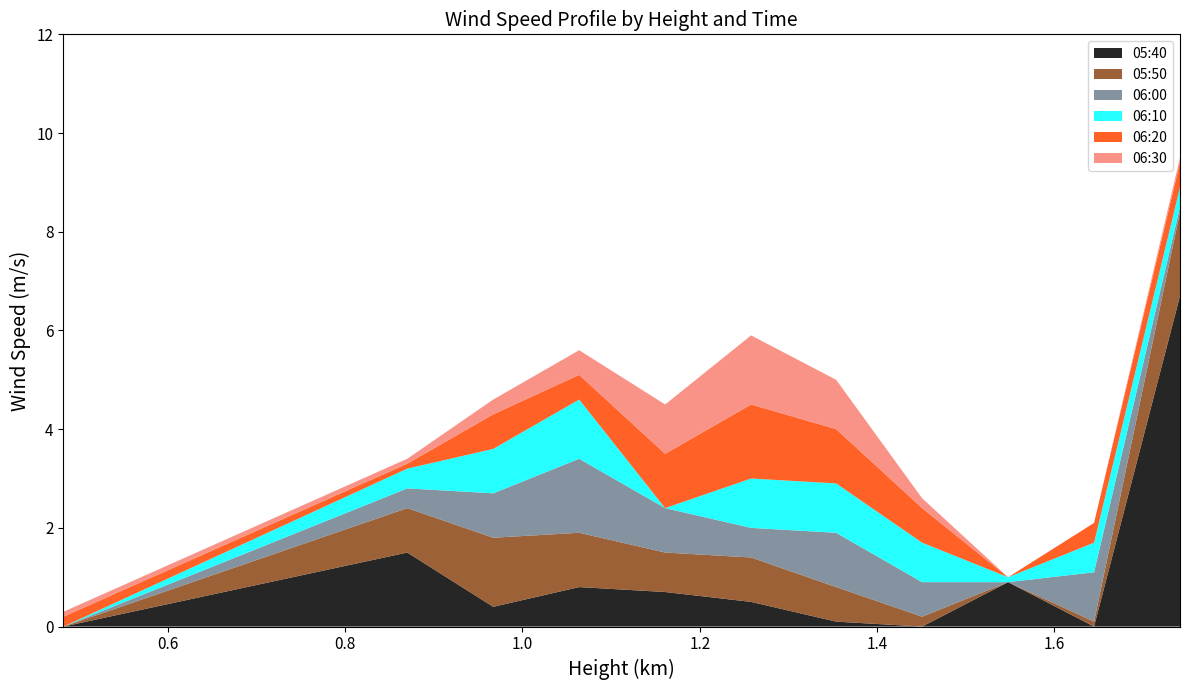

What are all the series names shown in the legend?

05:40, 05:50, 06:00, 06:10, 06:20, 06:30